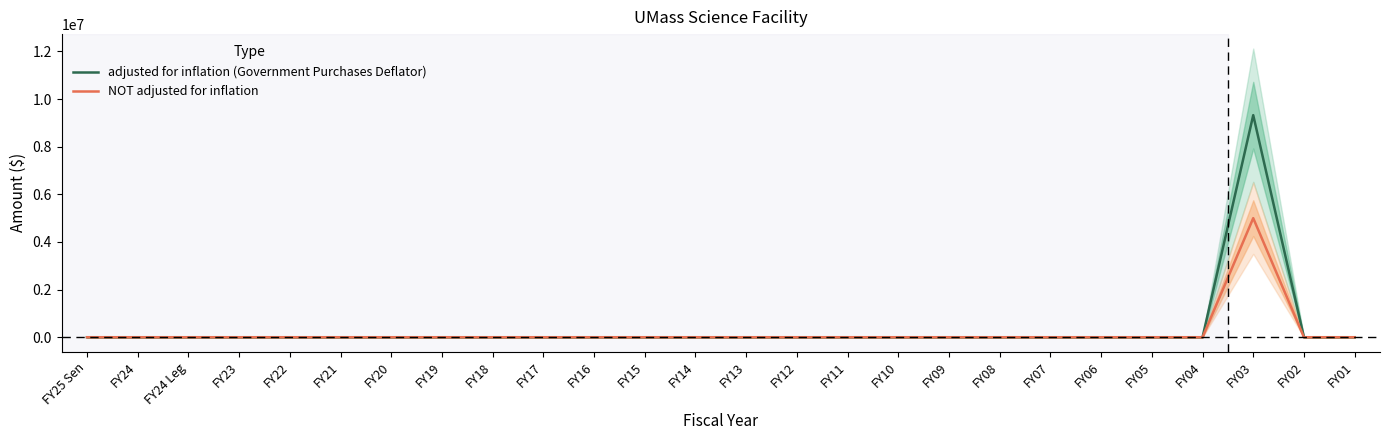

Rank the series by their average value, from lowest to highest.

NOT adjusted for inflation, adjusted for inflation (Government Purchases Deflator)